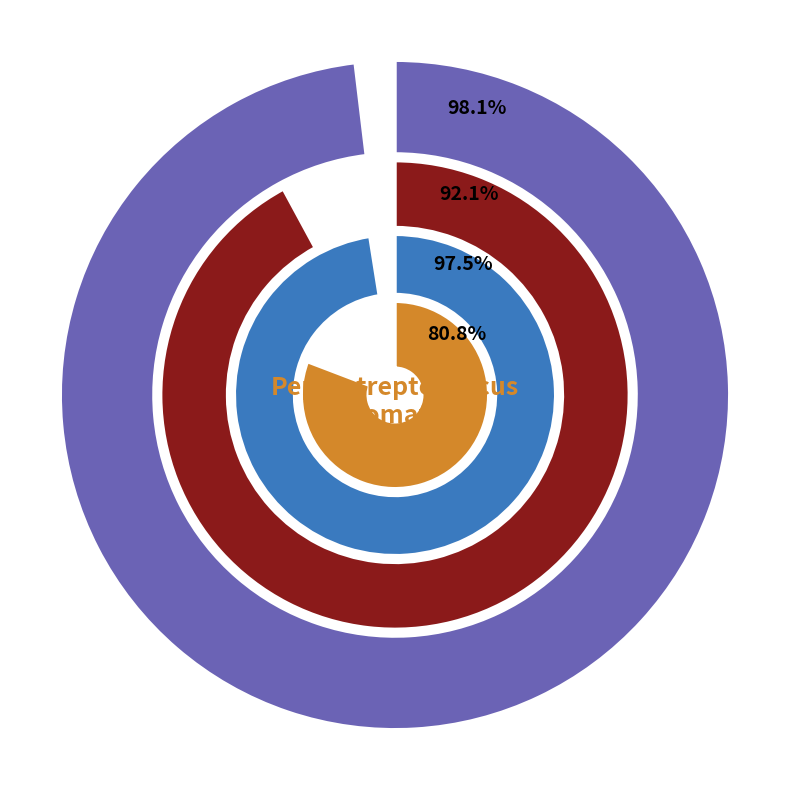

Which slice is the smallest?

1